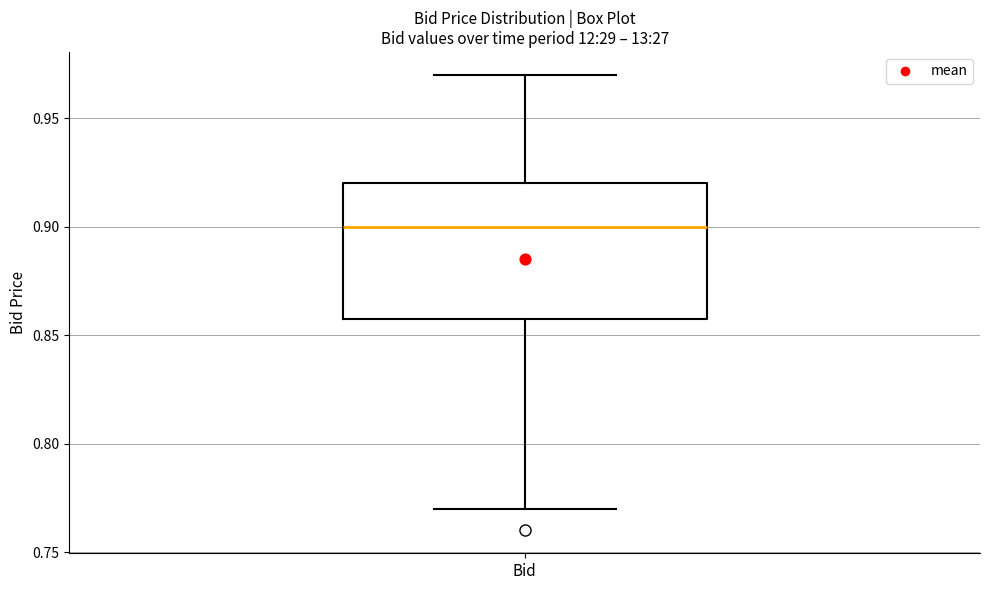

Where does the lower whisker of the box for Bid end on the y-axis? The values are not printed on the chart, so give them approximately, as read against the axis.

0.77